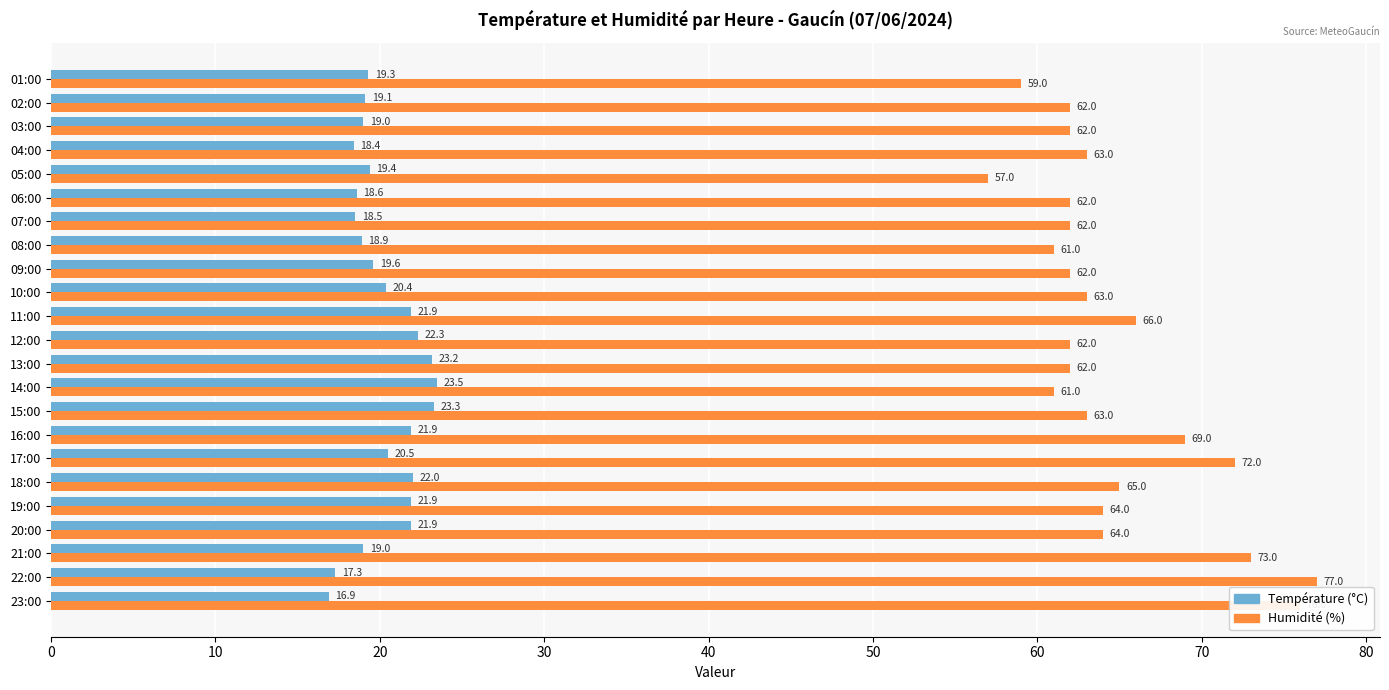

The value of Humidité (%) at 21:00 is 49.5. True or false?

False